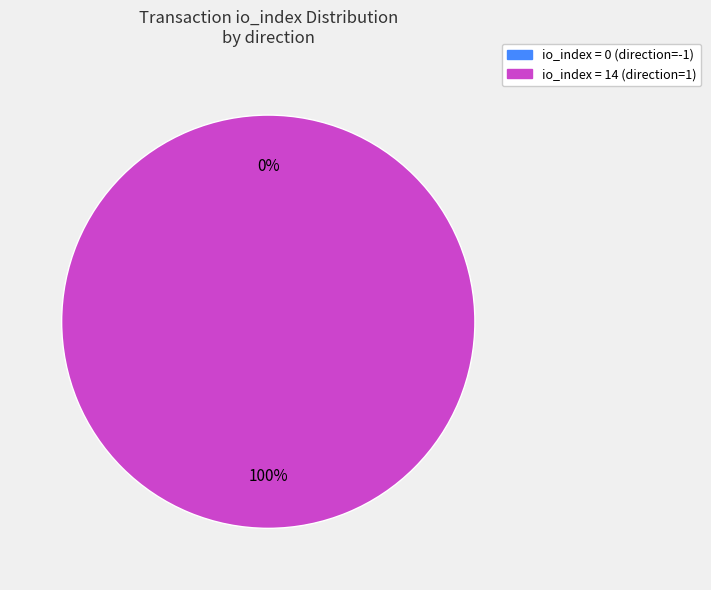

What percentage is the direction=1, io_index=14 slice, to the nearest percent?

100%